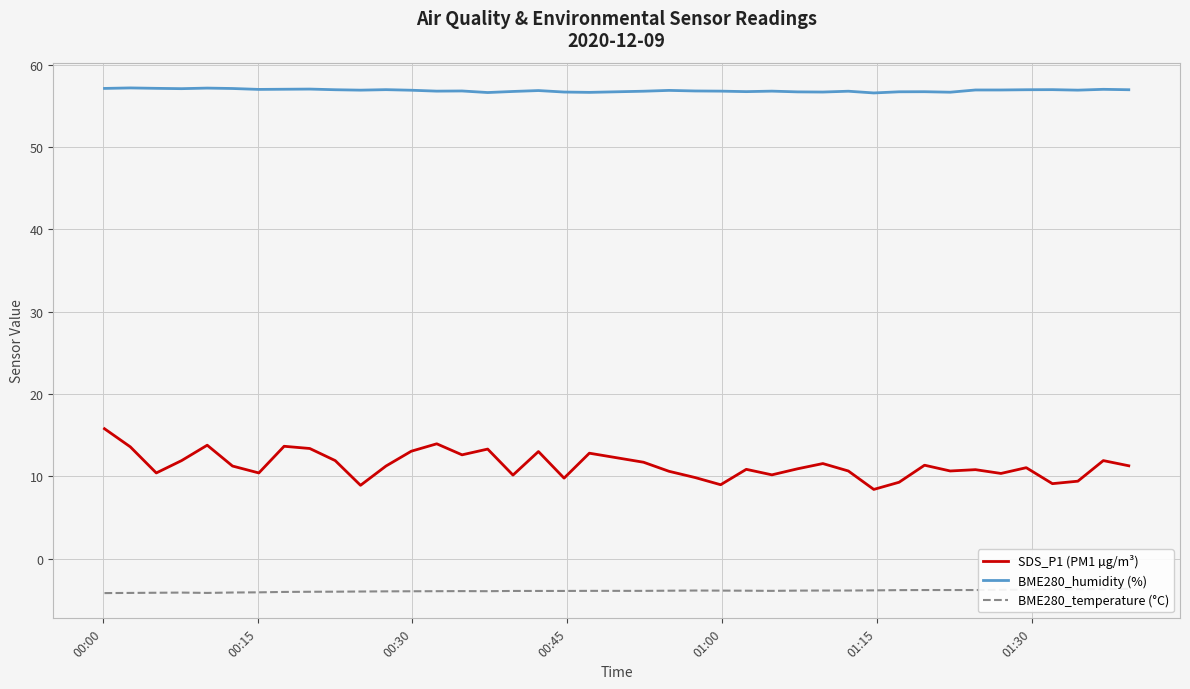

True or false: BME280_humidity (%) and SDS_P1 (PM1 µg/m³) cross at least once.

False